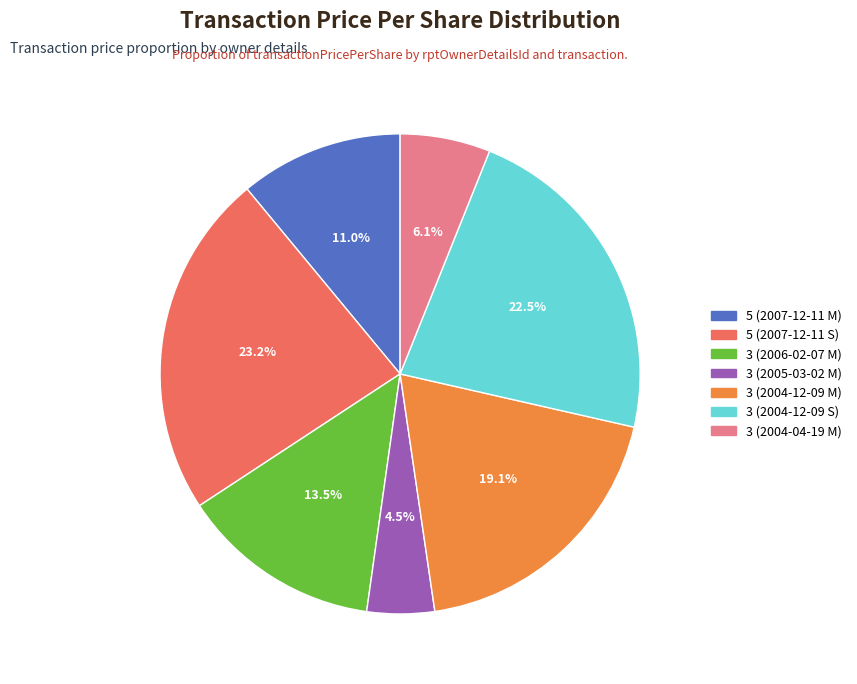

What is the ratio of the value at 3 (2005-03-02 M) to the value at 3 (2006-02-07 M)?

0.3